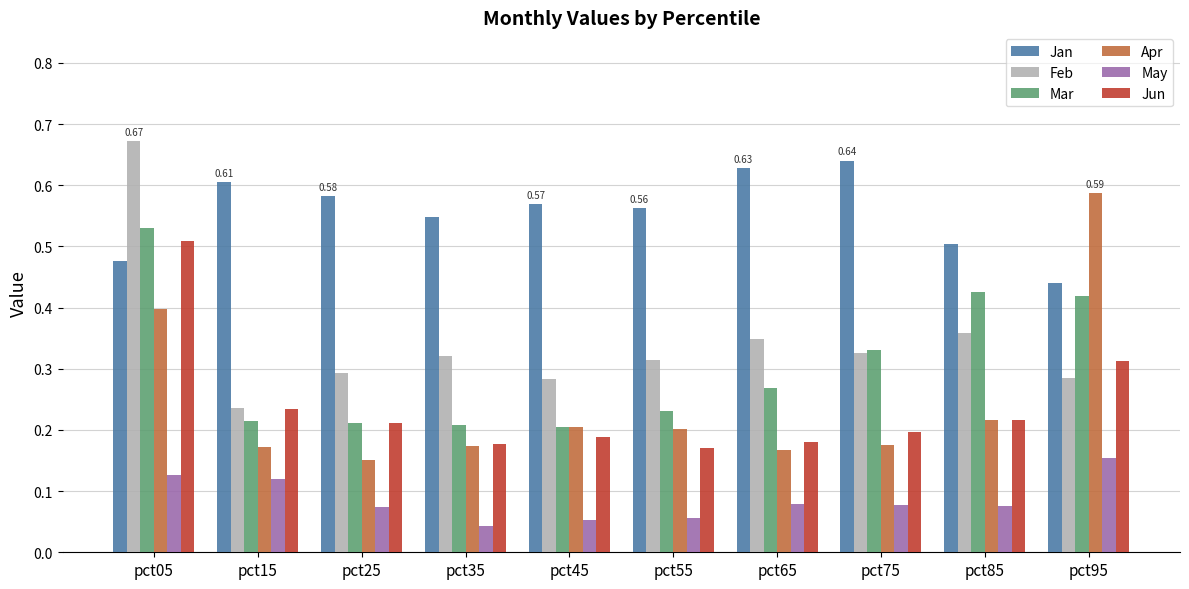

Is it true that Apr equals 0.3 at pct85?

False